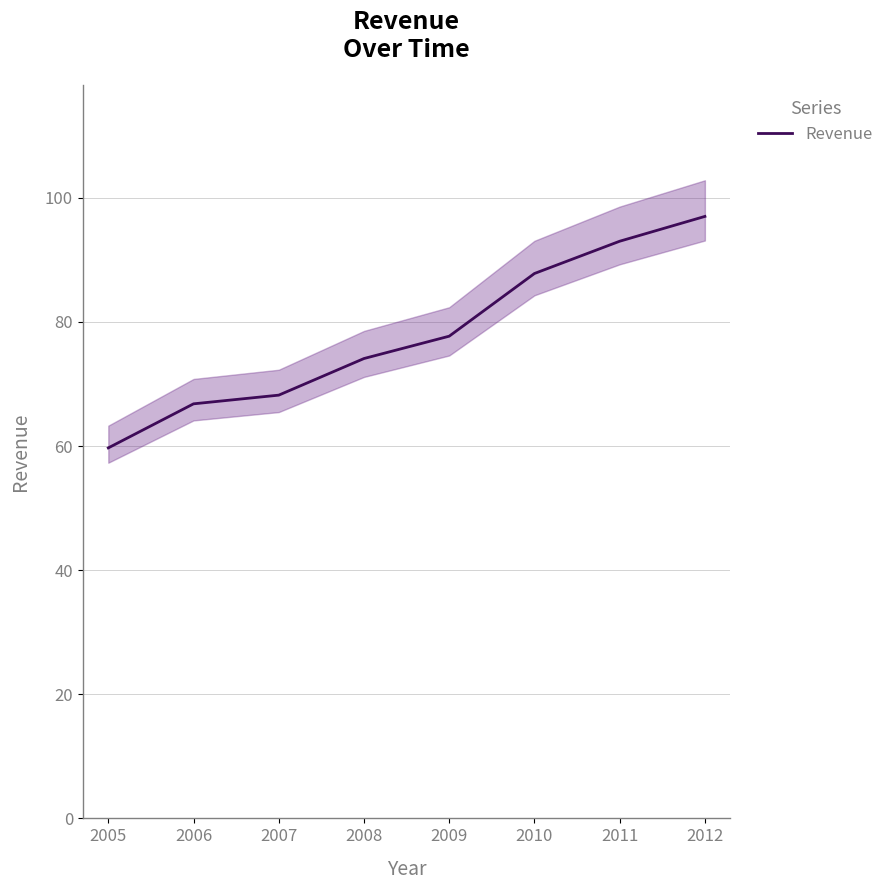

How many data points does each series have?

8